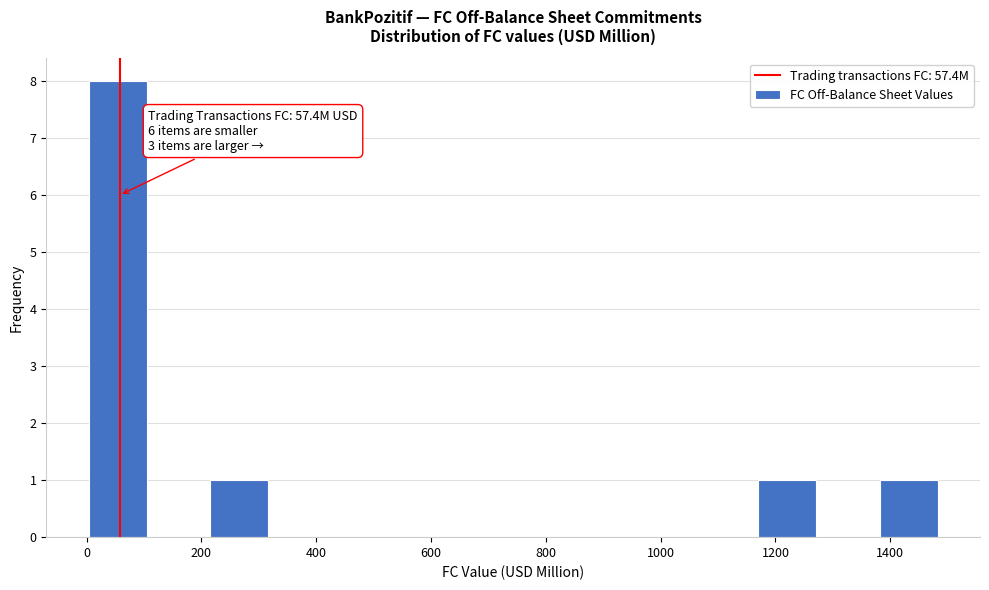

Which range on the x-axis has the tallest bar?

0 to 100